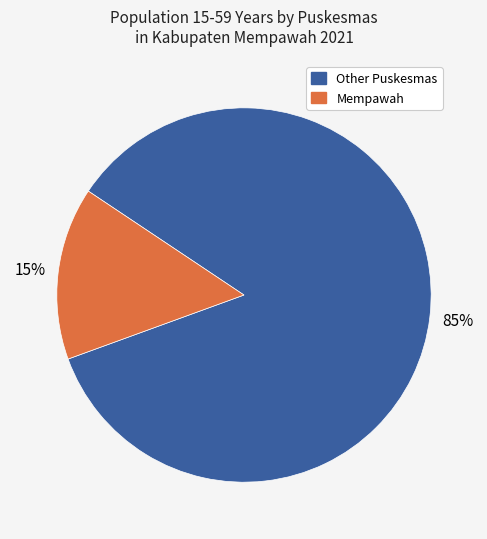

To the nearest percent, what is the average slice percentage?

50%